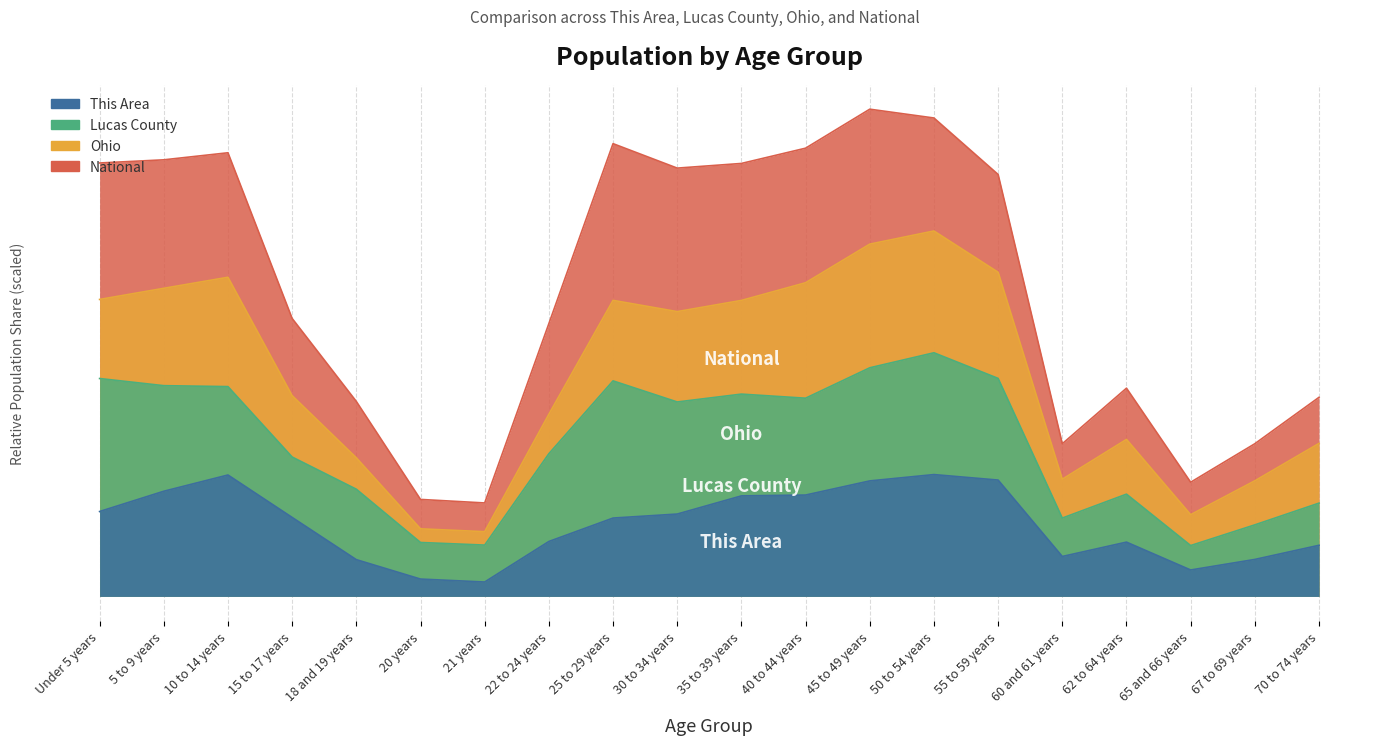

Reading right to left, what are all the values shown in this chart?

This Area: 70 to 74 years=0.1	67 to 69 years=0.1	65 and 66 years=0.1	62 to 64 years=0.1	60 and 61 years=0.1	55 to 59 years=0.3	50 to 54 years=0.3	45 to 49 years=0.3	40 to 44 years=0.2	35 to 39 years=0.2	30 to 34 years=0.2	25 to 29 years=0.2	22 to 24 years=0.1	21 years=0.0	20 years=0.0	18 and 19 years=0.1	15 to 17 years=0.2	10 to 14 years=0.3	5 to 9 years=0.2	Under 5 years=0.2
Lucas County: 70 to 74 years=0.2	67 to 69 years=0.2	65 and 66 years=0.1	62 to 64 years=0.2	60 and 61 years=0.2	55 to 59 years=0.5	50 to 54 years=0.6	45 to 49 years=0.5	40 to 44 years=0.5	35 to 39 years=0.5	30 to 34 years=0.4	25 to 29 years=0.5	22 to 24 years=0.3	21 years=0.1	20 years=0.1	18 and 19 years=0.2	15 to 17 years=0.3	10 to 14 years=0.5	5 to 9 years=0.5	Under 5 years=0.5
Ohio: 70 to 74 years=0.4	67 to 69 years=0.3	65 and 66 years=0.2	62 to 64 years=0.4	60 and 61 years=0.3	55 to 59 years=0.7	50 to 54 years=0.8	45 to 49 years=0.8	40 to 44 years=0.7	35 to 39 years=0.7	30 to 34 years=0.7	25 to 29 years=0.7	22 to 24 years=0.4	21 years=0.1	20 years=0.2	18 and 19 years=0.3	15 to 17 years=0.5	10 to 14 years=0.7	5 to 9 years=0.7	Under 5 years=0.7
National: 70 to 74 years=0.5	67 to 69 years=0.4	65 and 66 years=0.3	62 to 64 years=0.5	60 and 61 years=0.4	55 to 59 years=1.0	50 to 54 years=1.1	45 to 49 years=1.1	40 to 44 years=1.0	35 to 39 years=1.0	30 to 34 years=1.0	25 to 29 years=1.0	22 to 24 years=0.6	21 years=0.2	20 years=0.2	18 and 19 years=0.4	15 to 17 years=0.6	10 to 14 years=1.0	5 to 9 years=1.0	Under 5 years=1.0